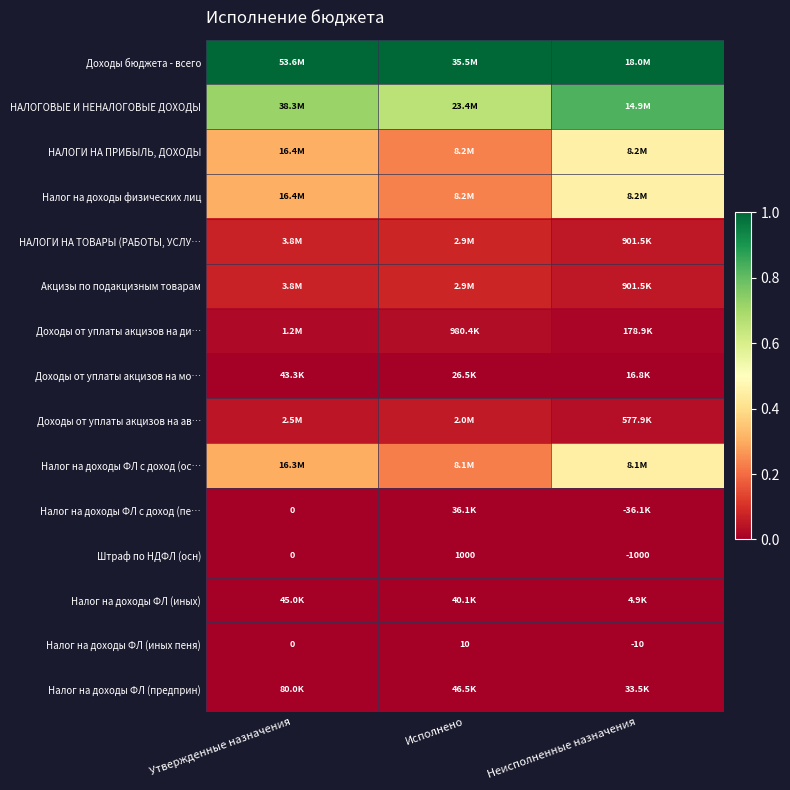

How many values in Штраф по НДФЛ (осн) are below zero?

1